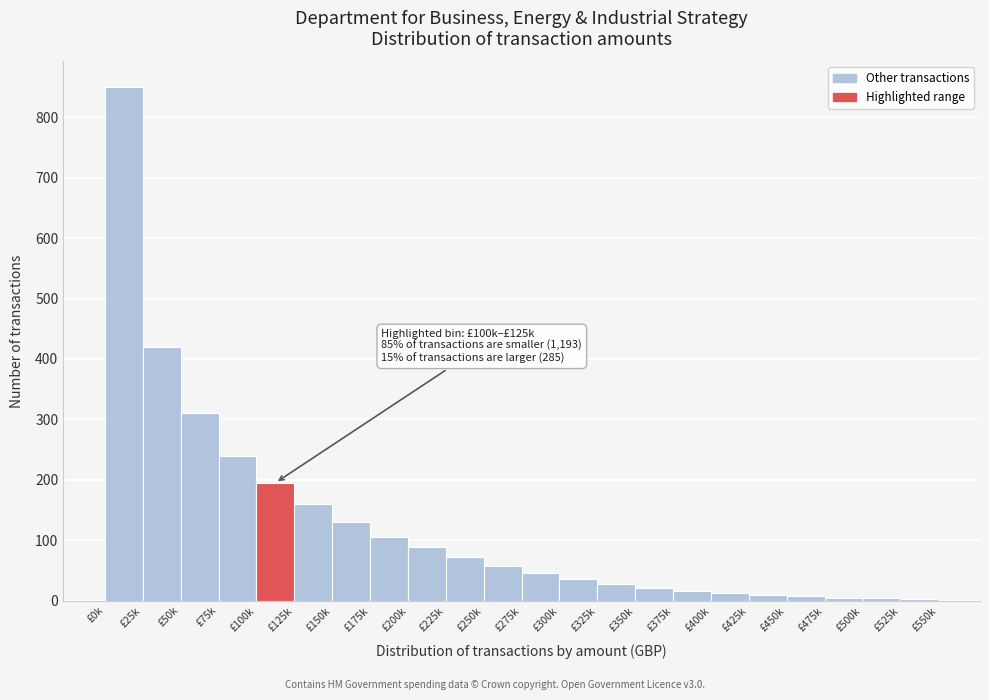

What is the greatest value displayed?

850